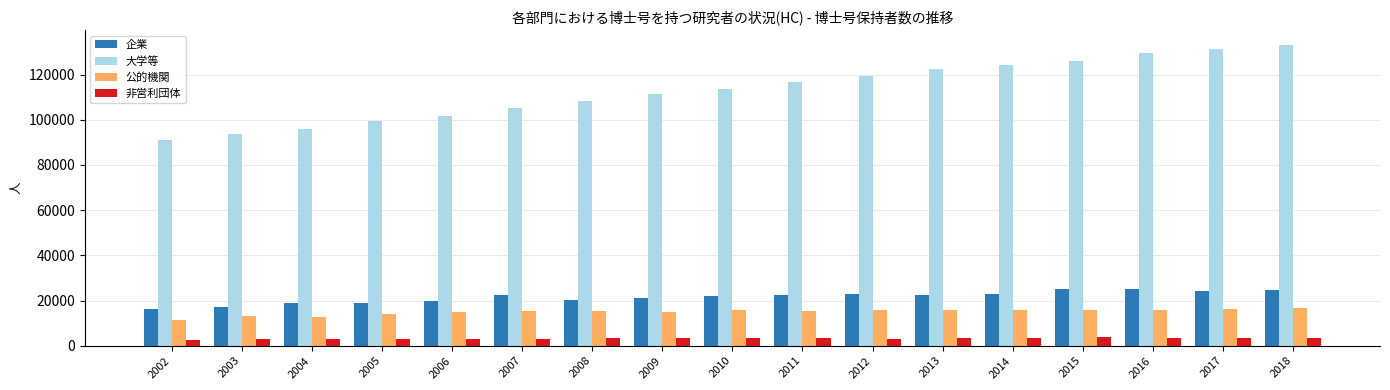

What is the difference between the 大学等 values at 2003 and 2017?

37526